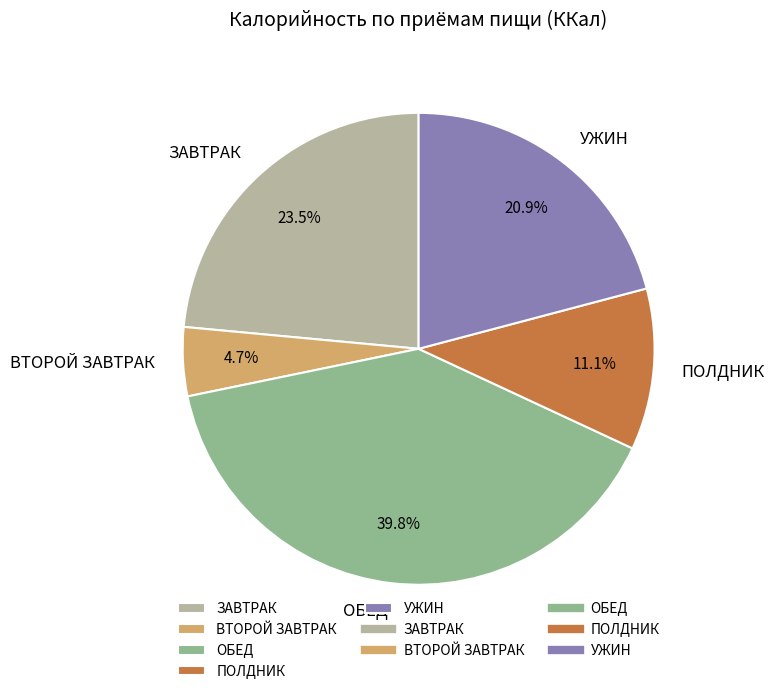

Which category has the biggest portion of the pie?

ОБЕД